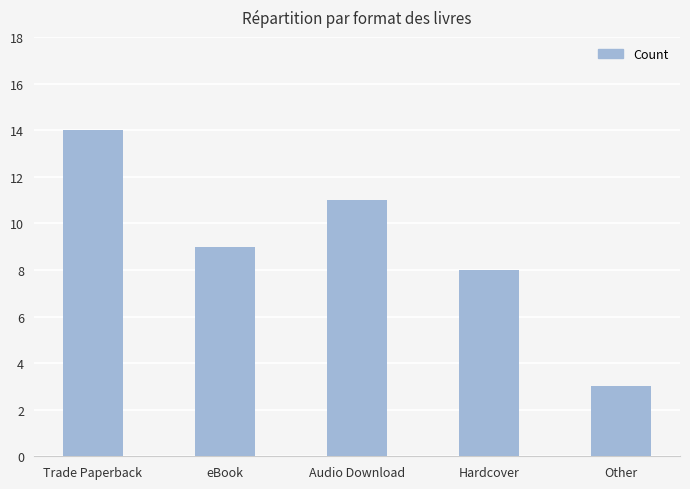

Reading right to left, extract all data points from this chart.

3	8	11	9	14